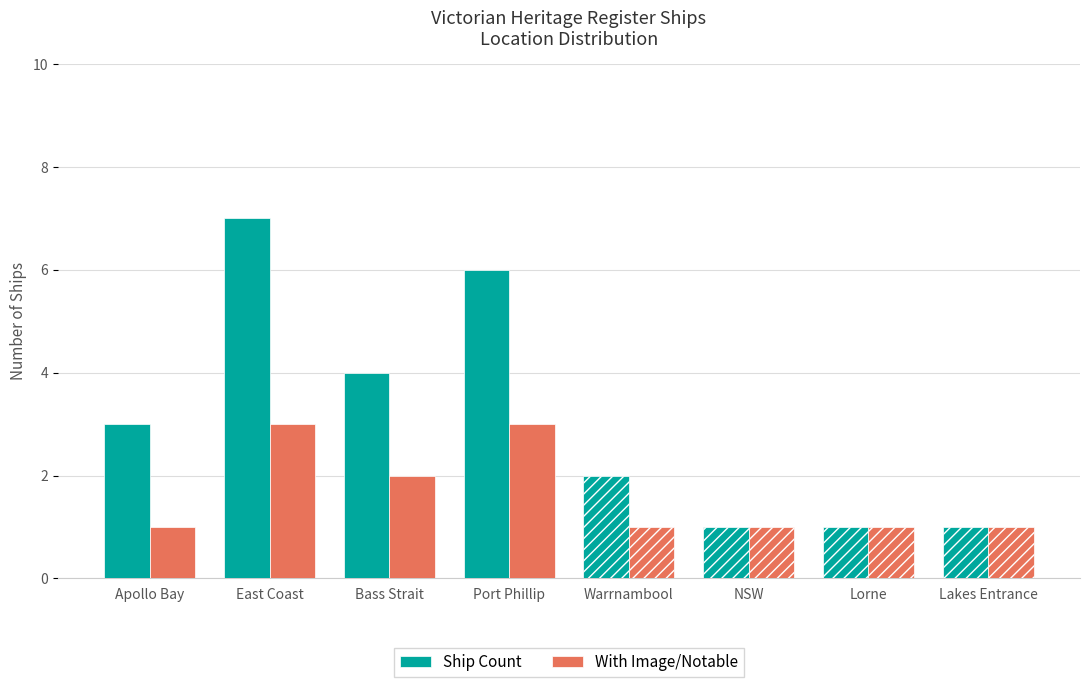

What is the highest value of the Ship Count series?

7